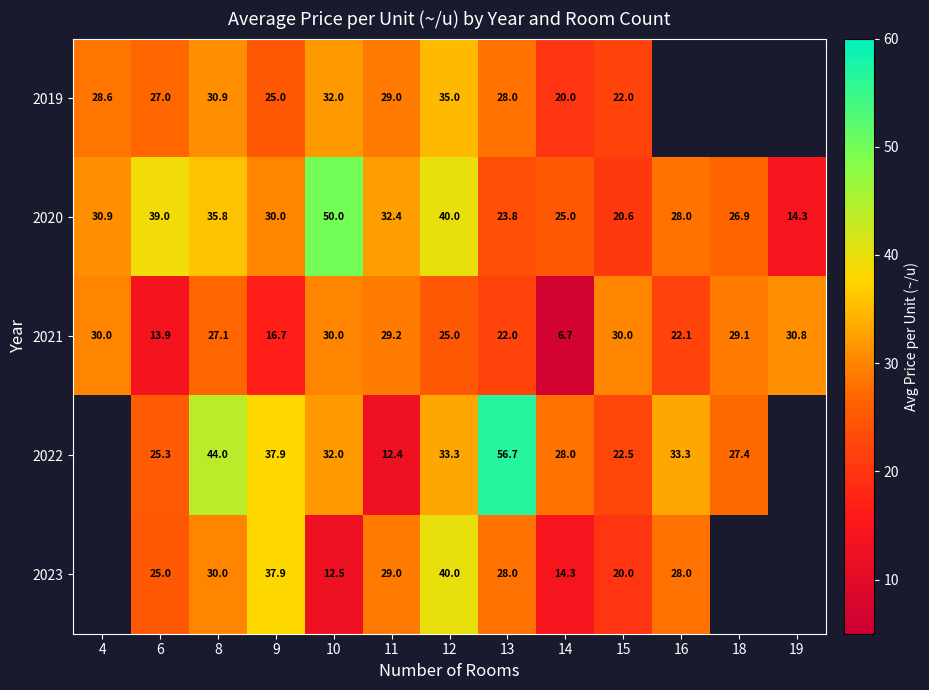

What is the total value across all series at 10?

156.5